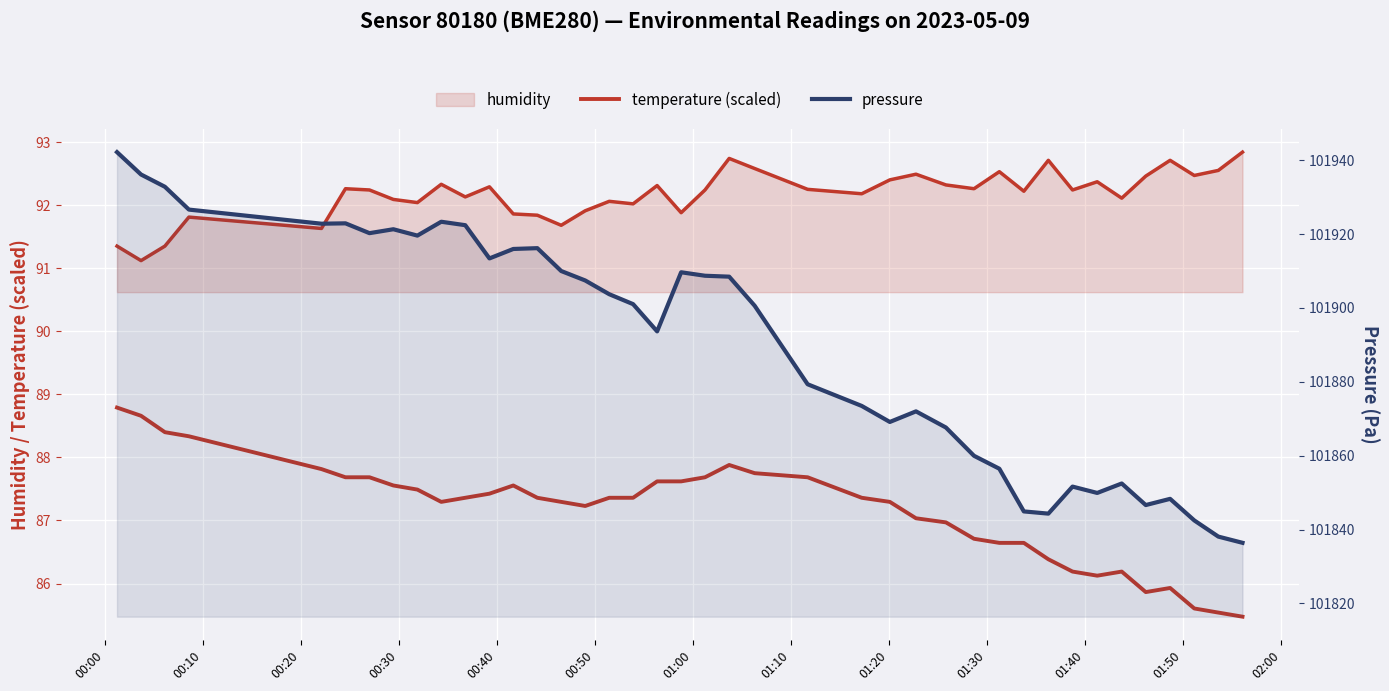

True or false: pressure and temperature (scaled) intersect in this chart.

False